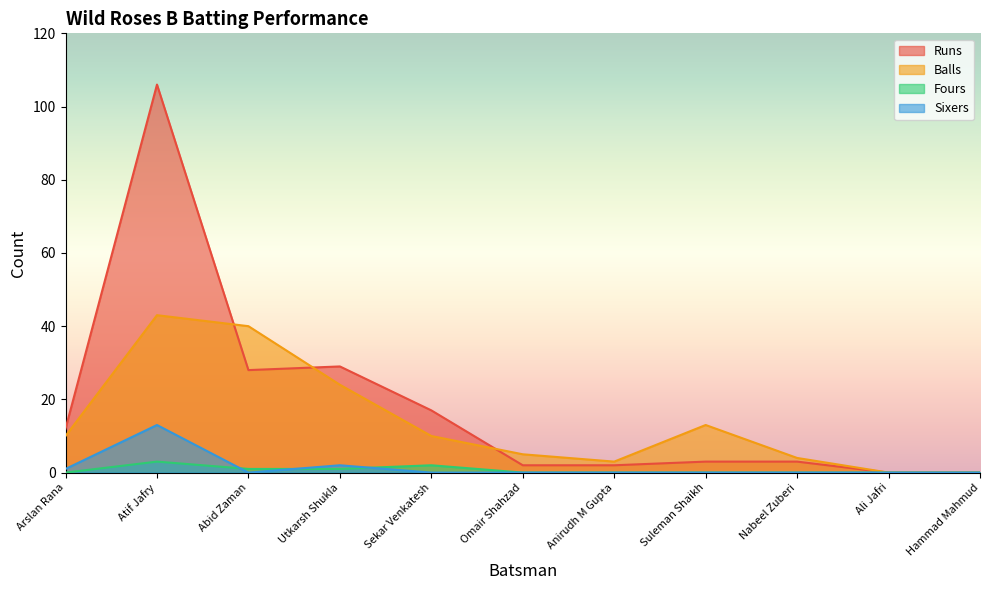

What is the total value across all series at Suleman Shaikh?

16